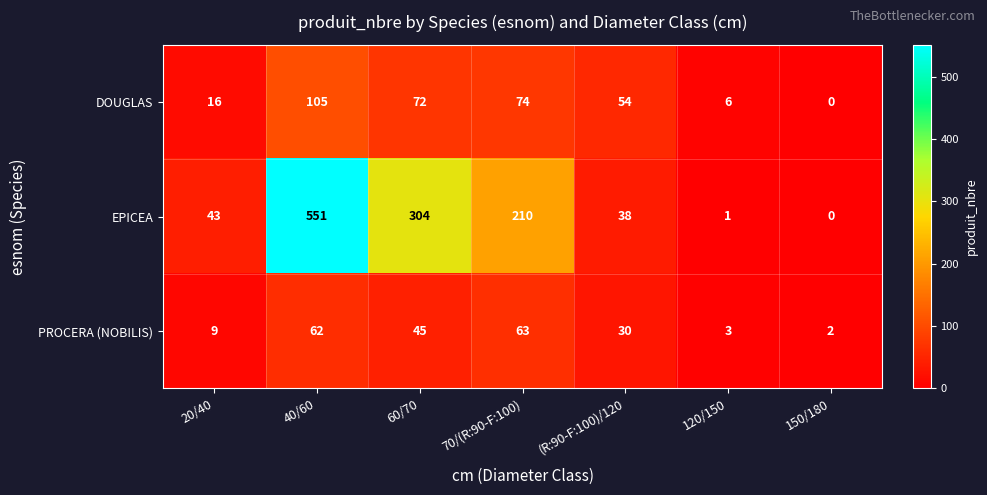

Which series has the widest spread of values?

EPICEA